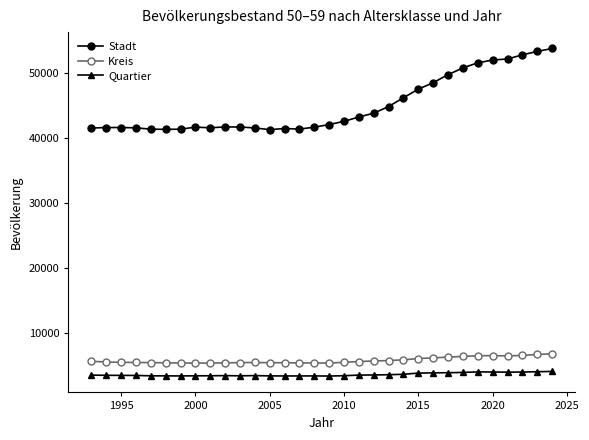

What is the value of the Stadt point at the 23rd from the left?

47504